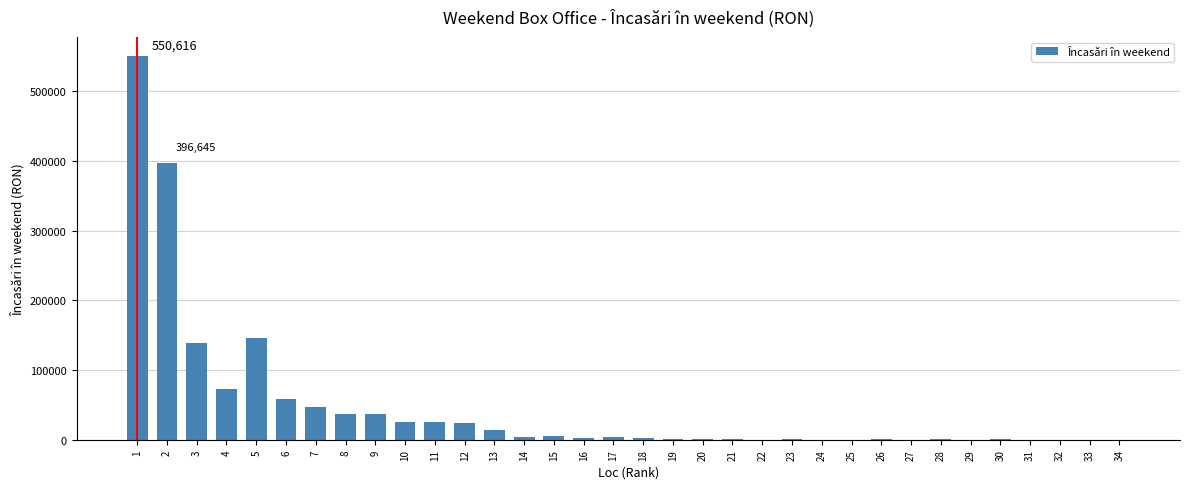

What is the sum of the values at 3 and 9?

174825.0